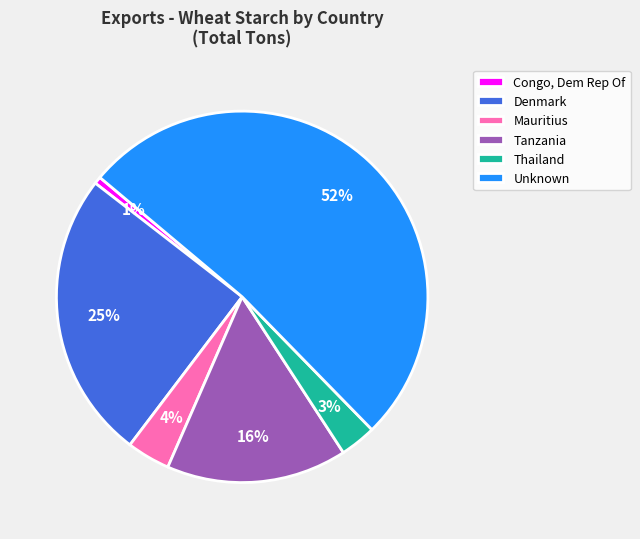

Is the sum of Unknown and Denmark greater than half?

Yes